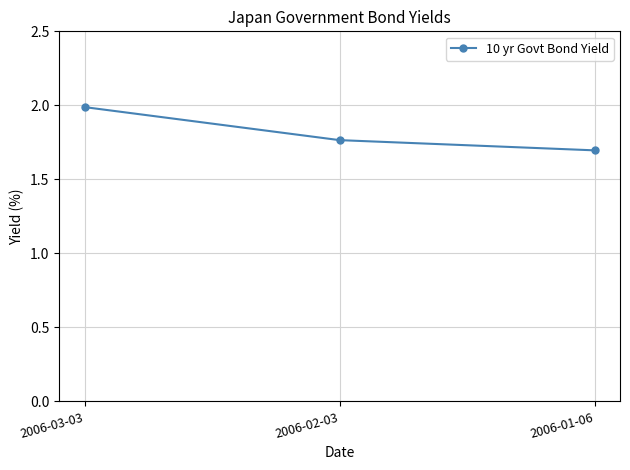

What is the label of the 1st point from the left?

2006-03-03